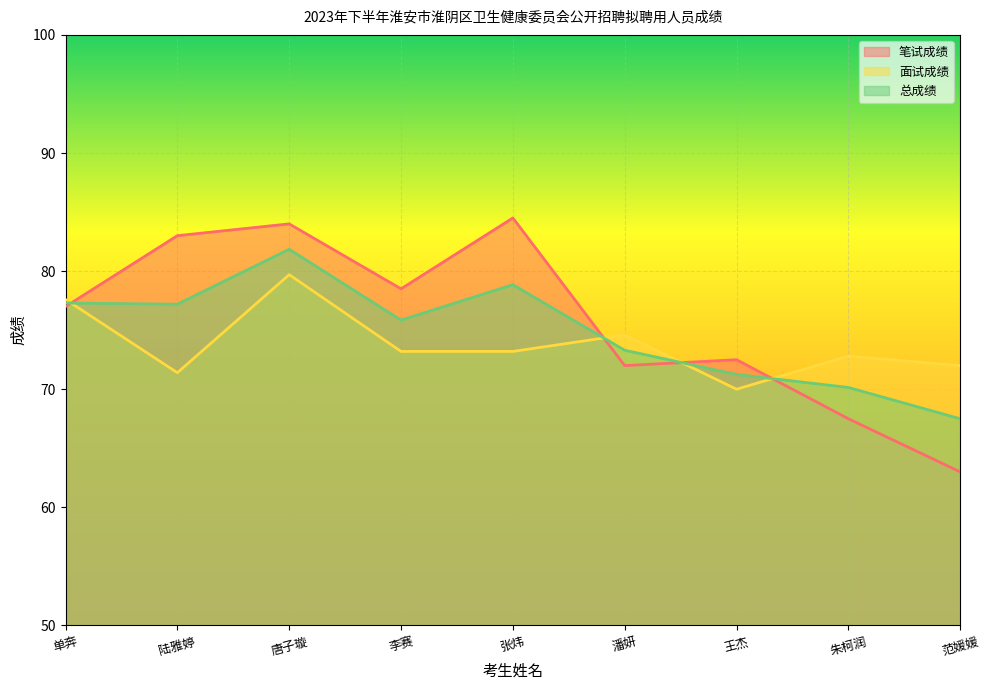

True or false: 面试成绩 and 总成绩 intersect in this chart.

True